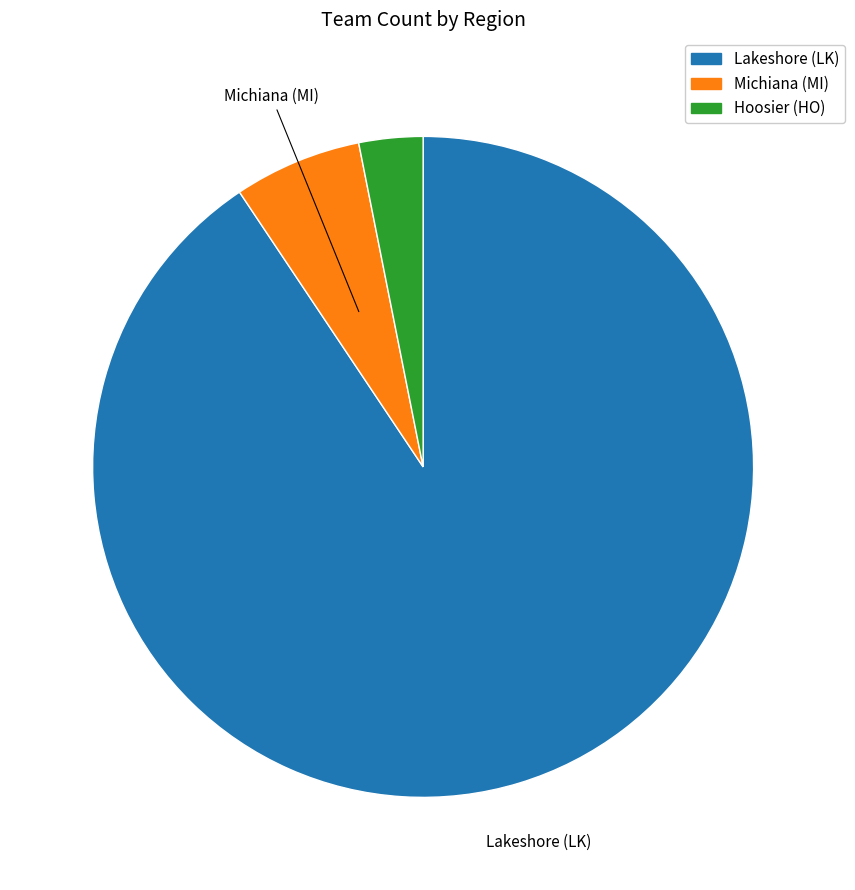

Does Michiana (MI) account for over 50% of the chart?

No